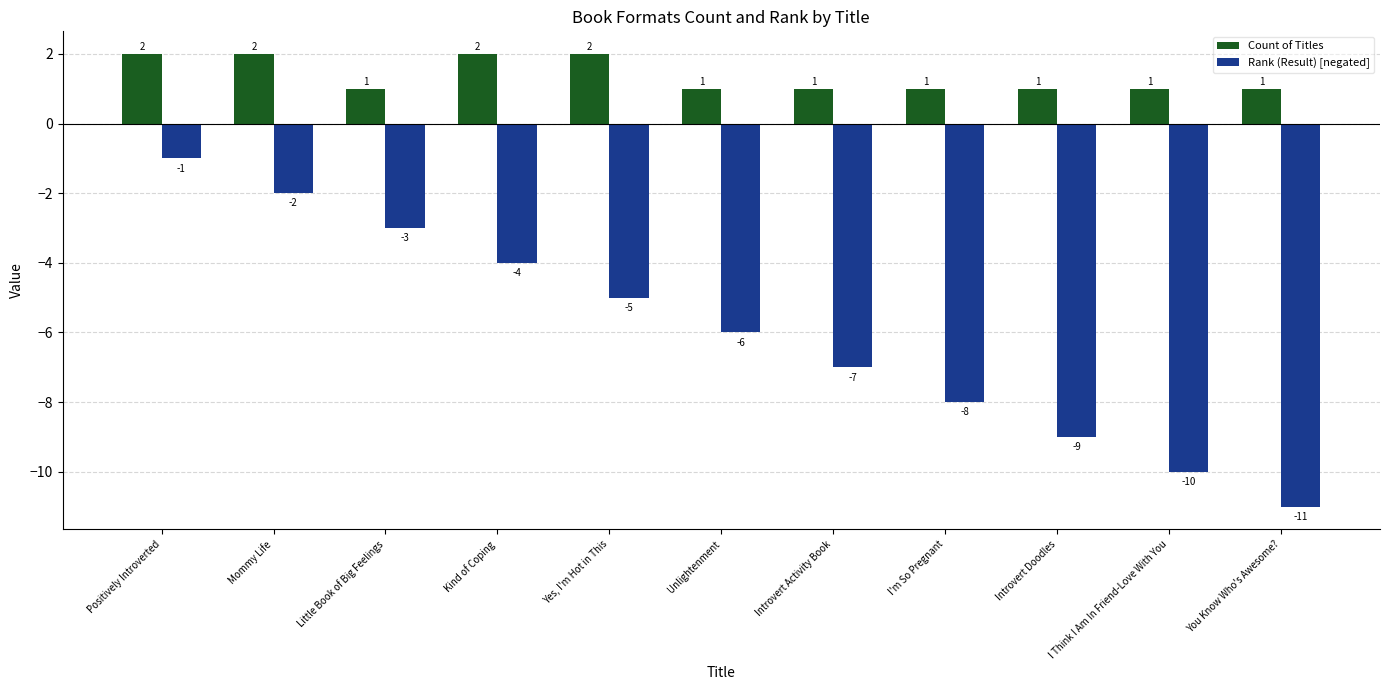

What is the difference between the highest and lowest values at Positively Introverted?

3